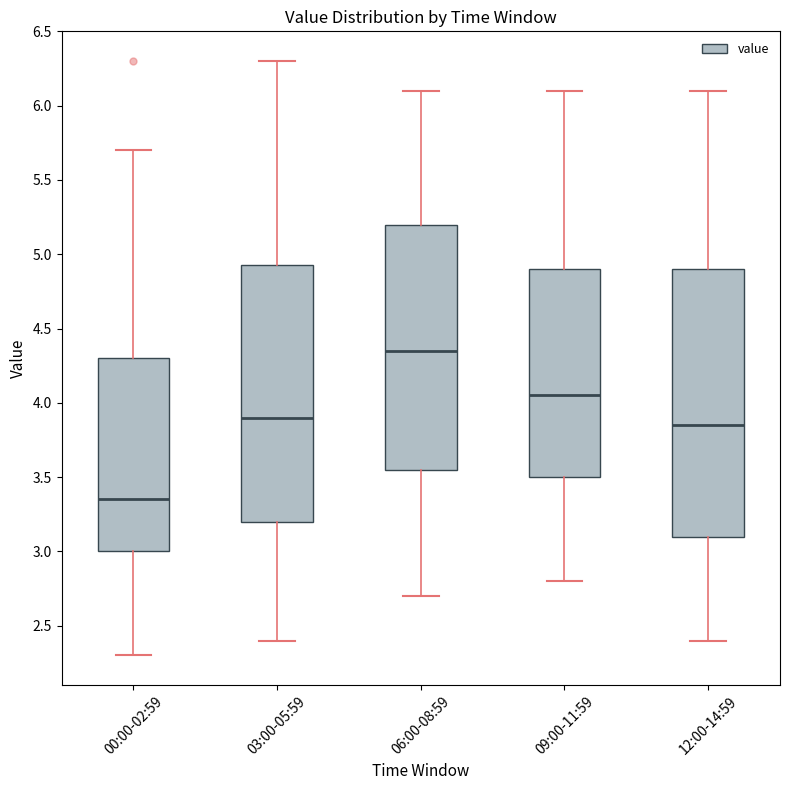

Where is the lower edge of the box for 12:00-14:59 on the y-axis? The values are not printed on the chart, so give them approximately, as read against the axis.

3.10